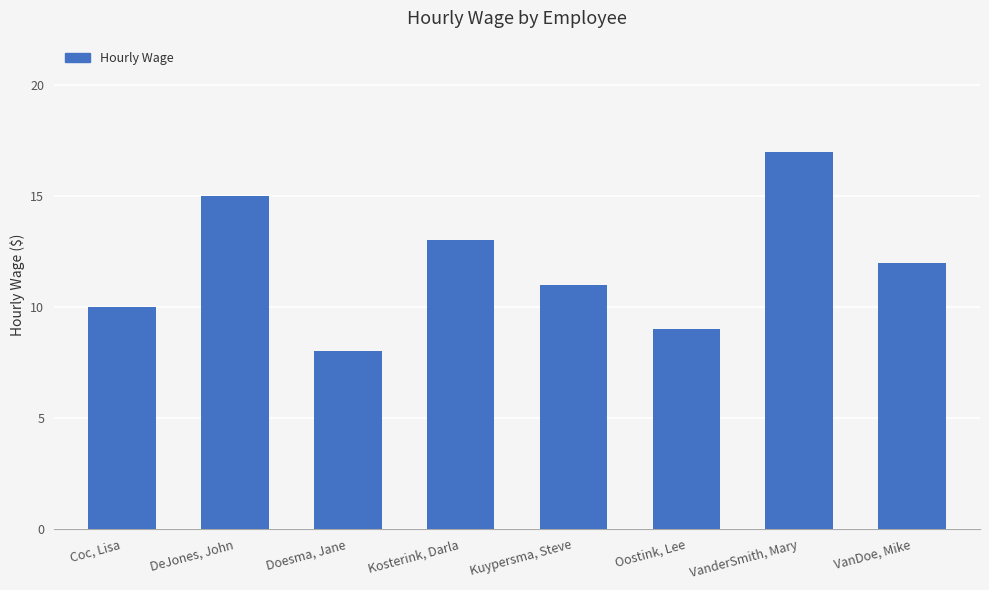

Reading left to right, what are all the values shown in this chart?

10	15	8	13	11	9	17	12